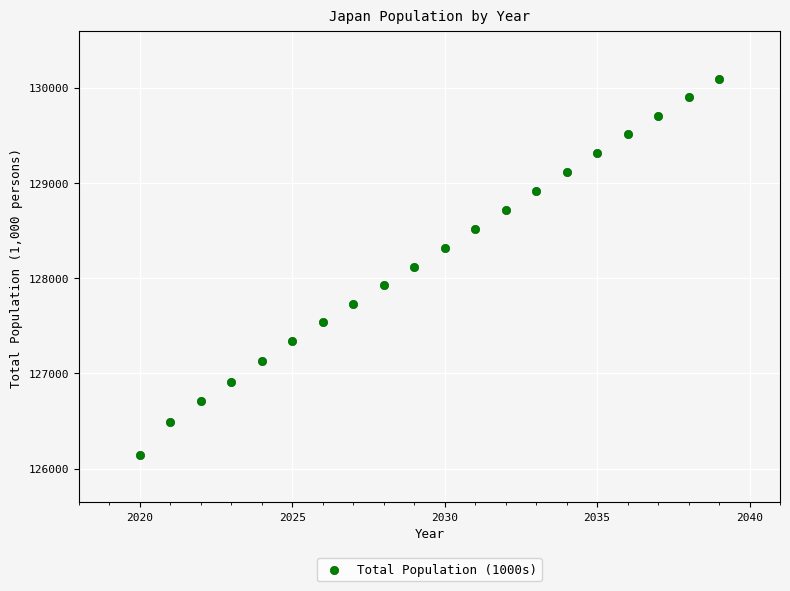

What is the range of Y values (max minus min)?

3943.3